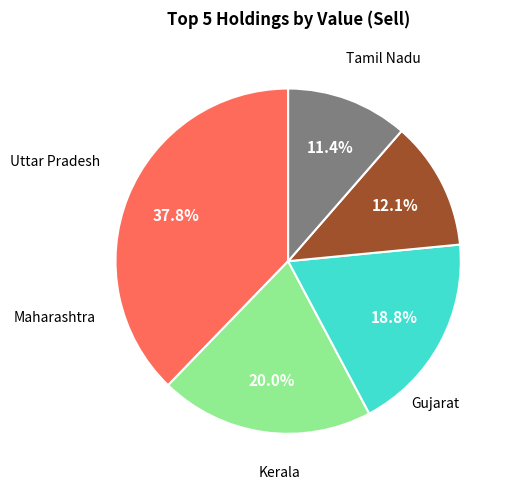

Is there a majority slice in this chart?

No